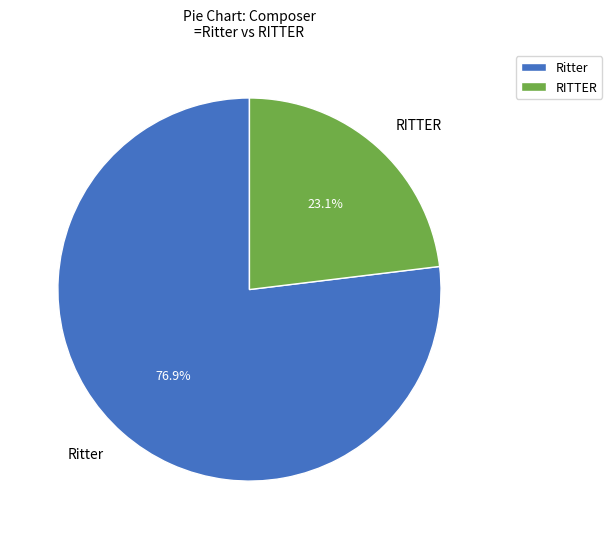

What is the smallest slice in the pie chart?

RITTER